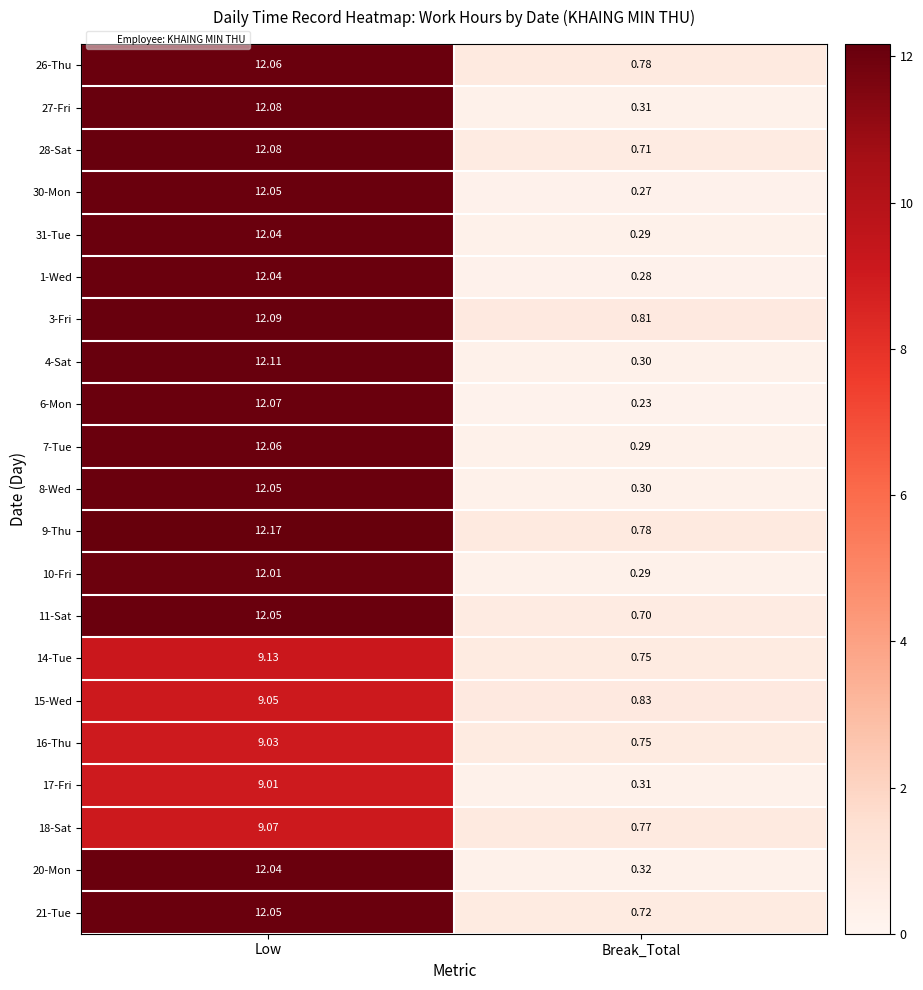

At which category does the chart reach its minimum across all series?

Break_Total